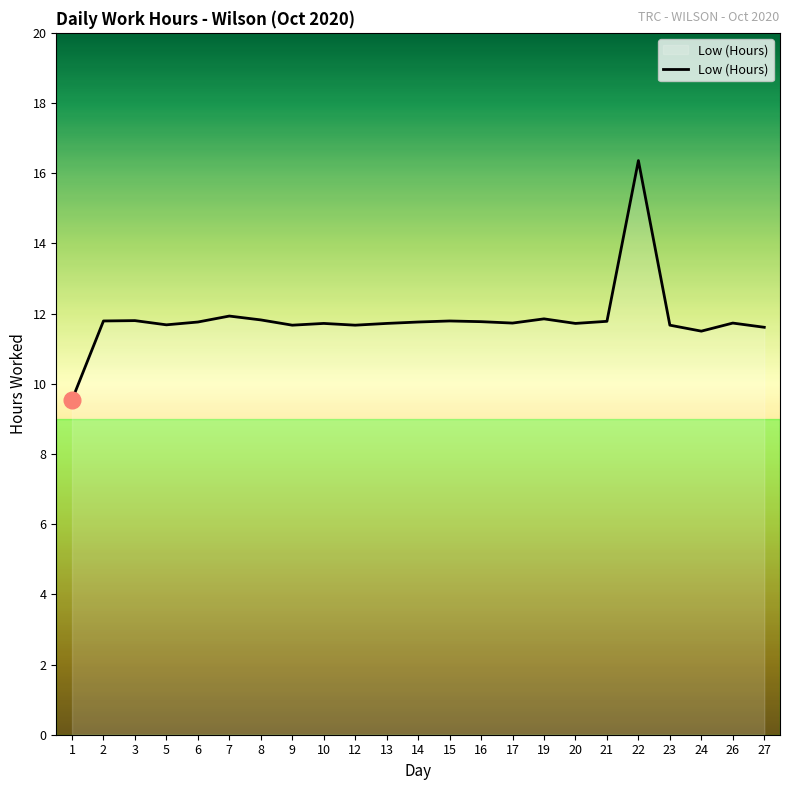

Is it true that the value at 24 is 11.5?

True